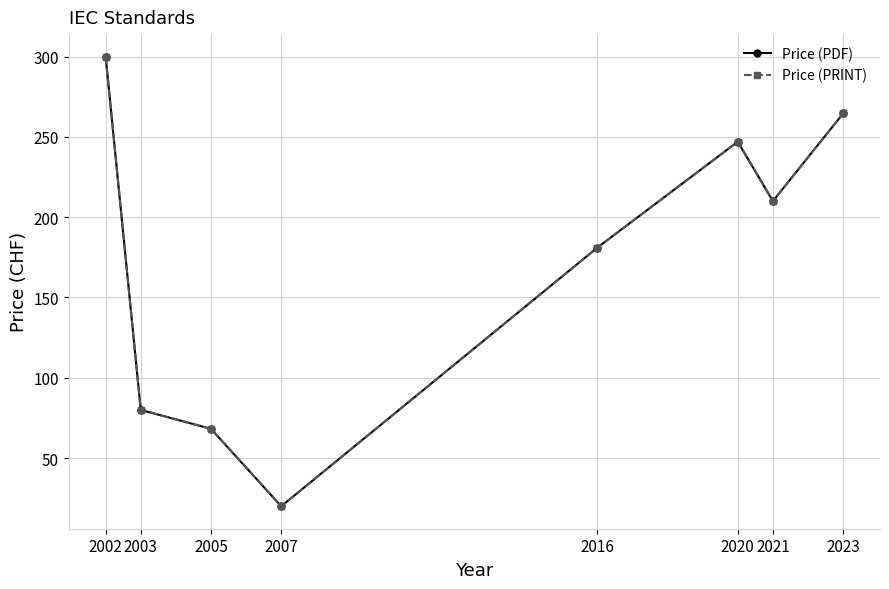

How many lines are shown in the chart?

2